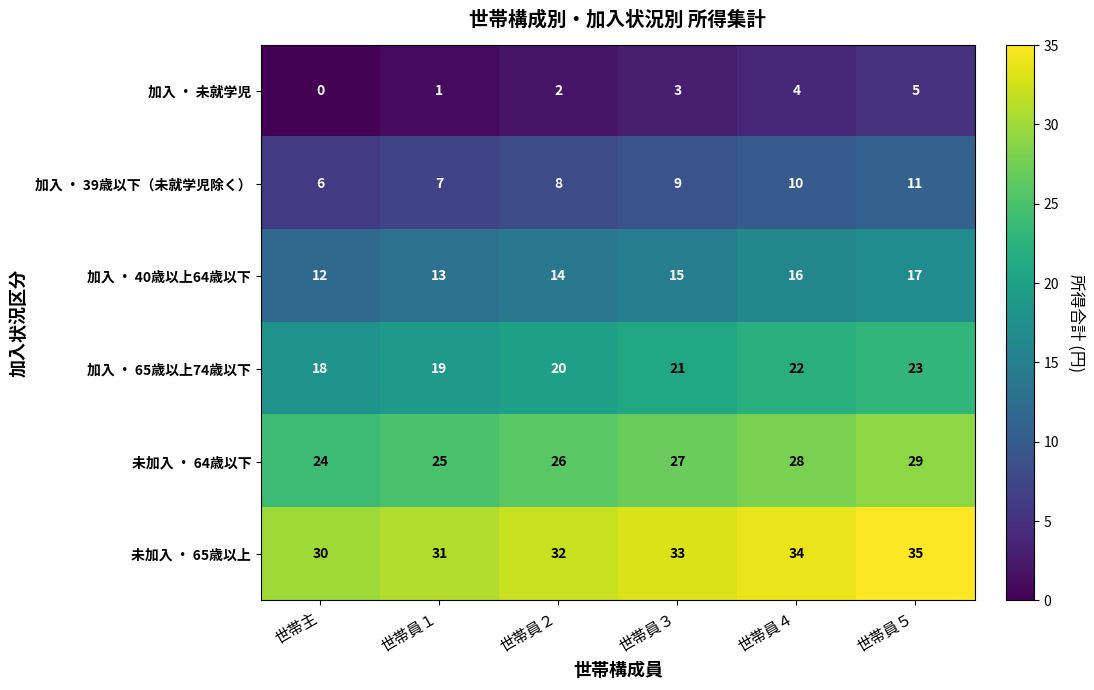

Which label corresponds to the largest value in the chart?

世帯員５